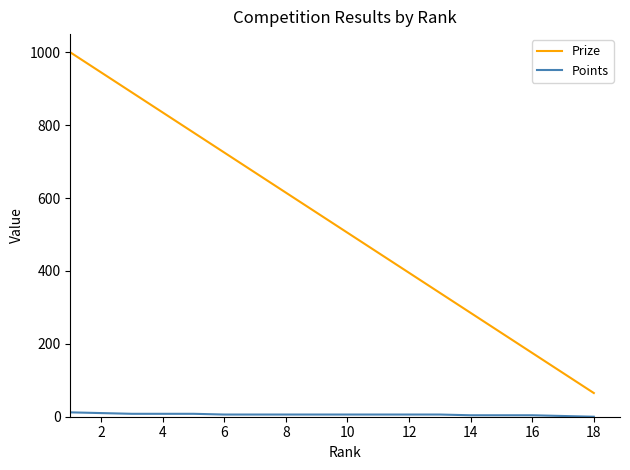

Does the chart display data point markers on the line(s)?

No